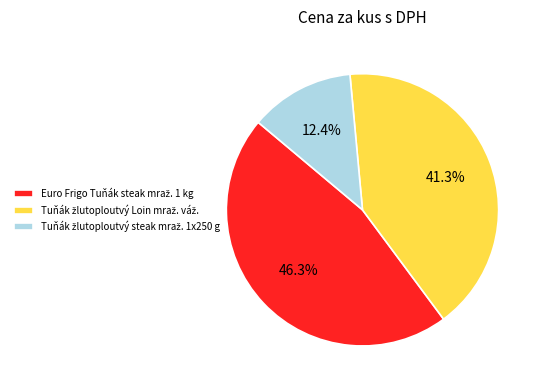

Does any single category account for the majority?

No